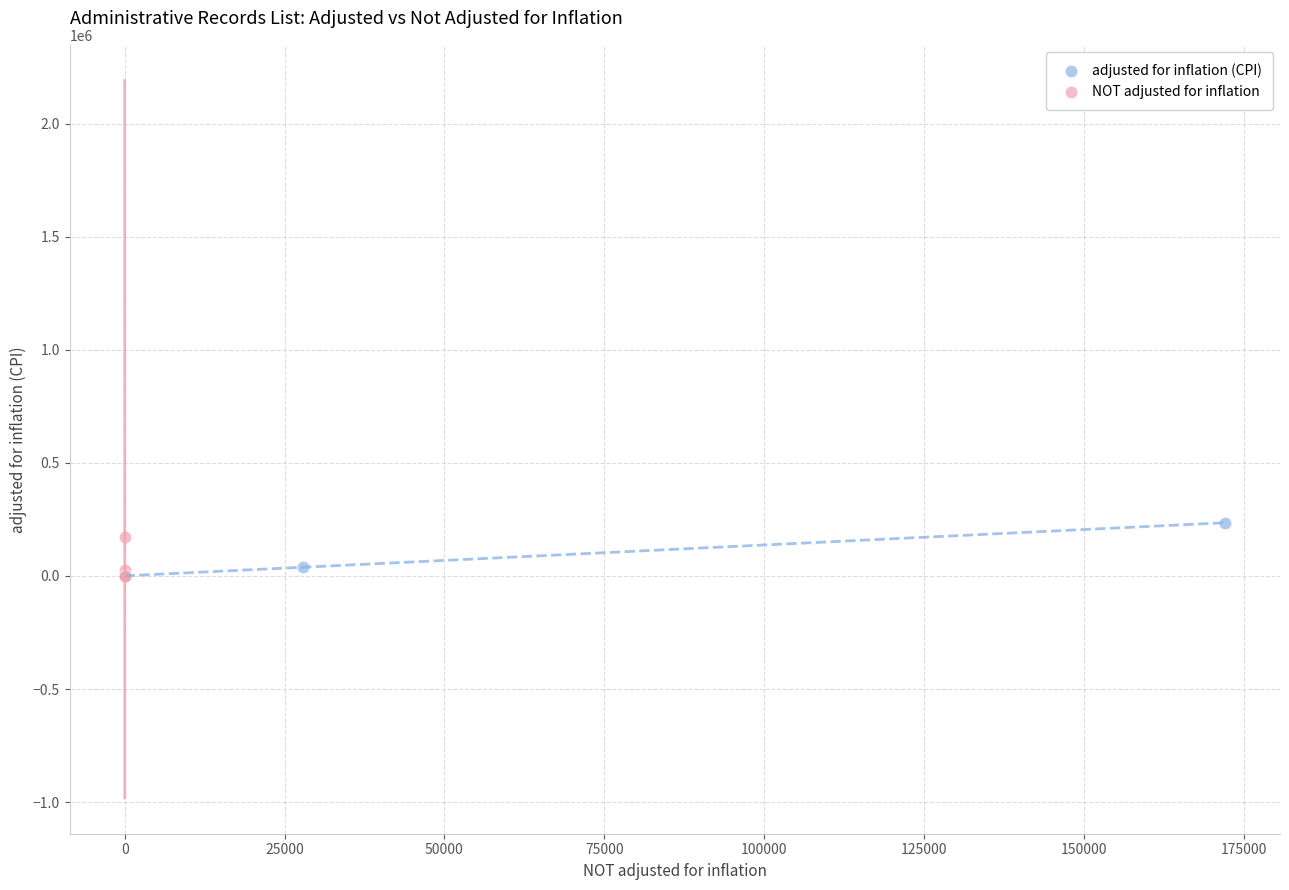

Which series has the widest spread of Y values?

adjusted for inflation (CPI)